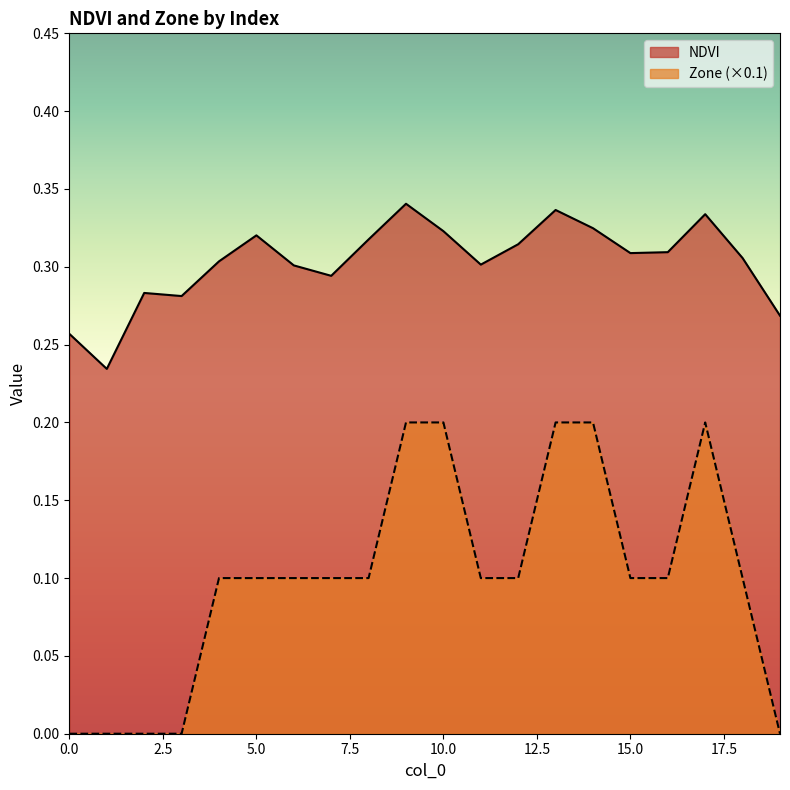

What are all the series names shown in the legend?

NDVI, Zone (×0.1)